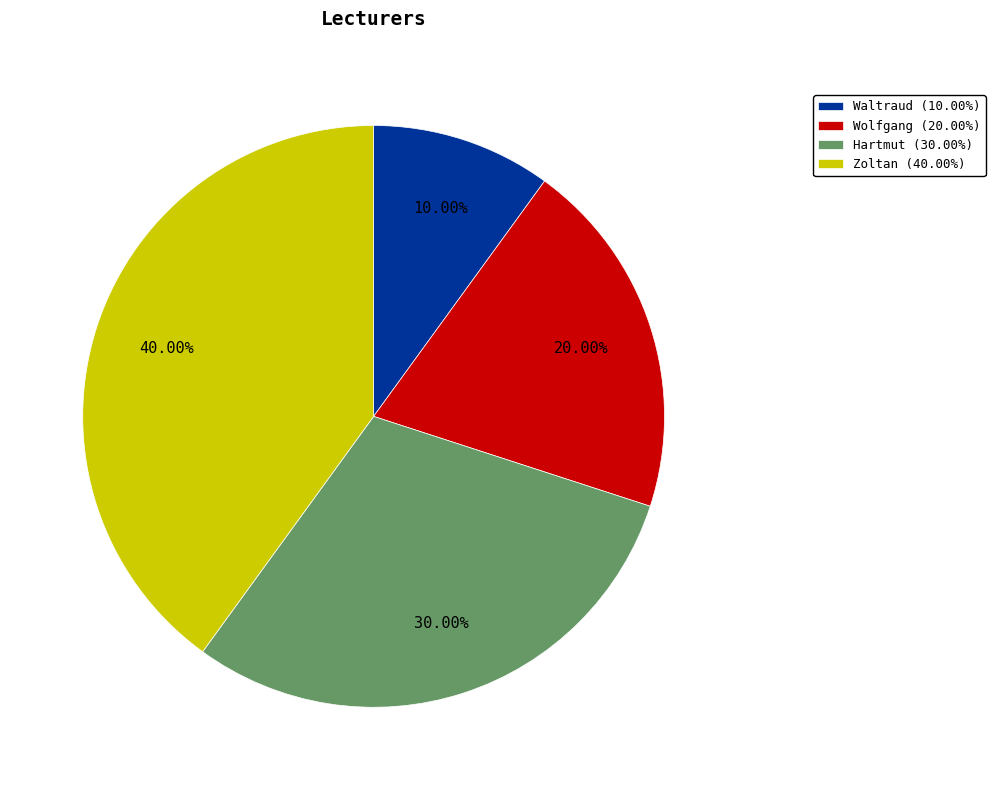

How many segments does this pie chart have?

4